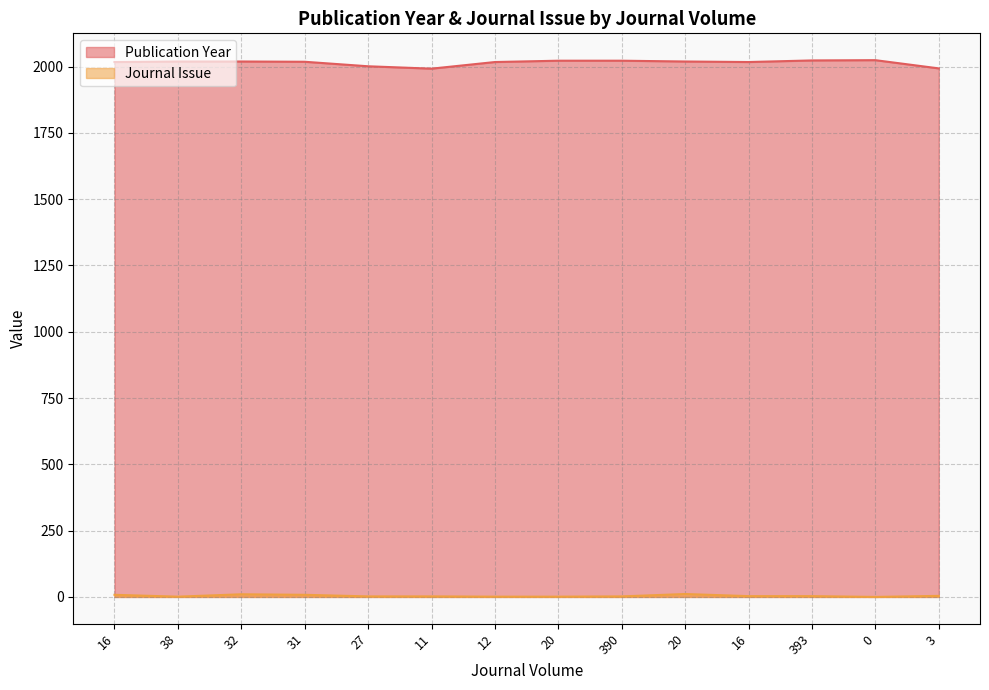

What is the difference between the maximum and second lowest values in the Journal Issue series?

10